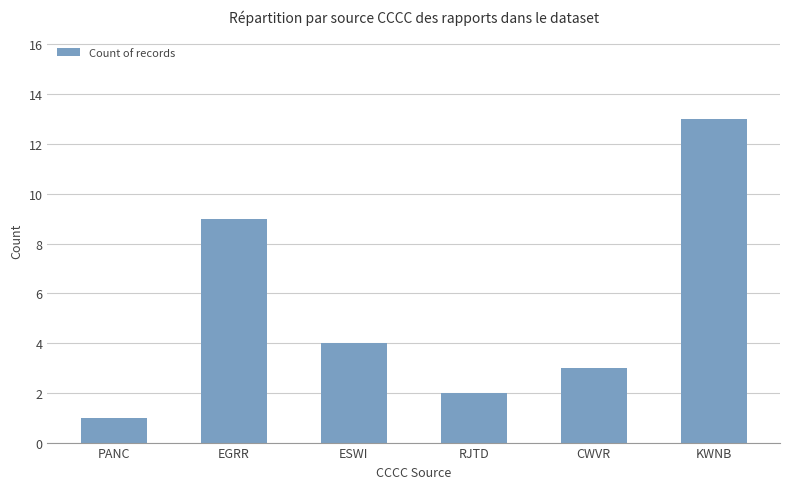

What is the sum of all values?

32